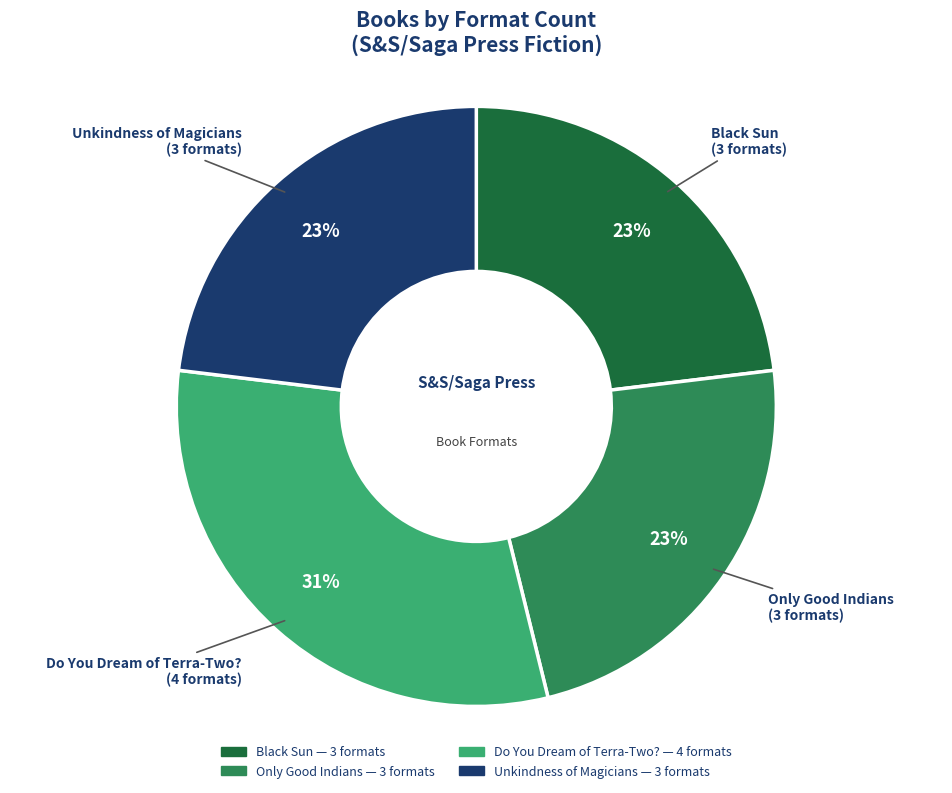

Is the sum of Do You Dream of Terra-Two? and Unkindness of Magicians greater than half?

Yes